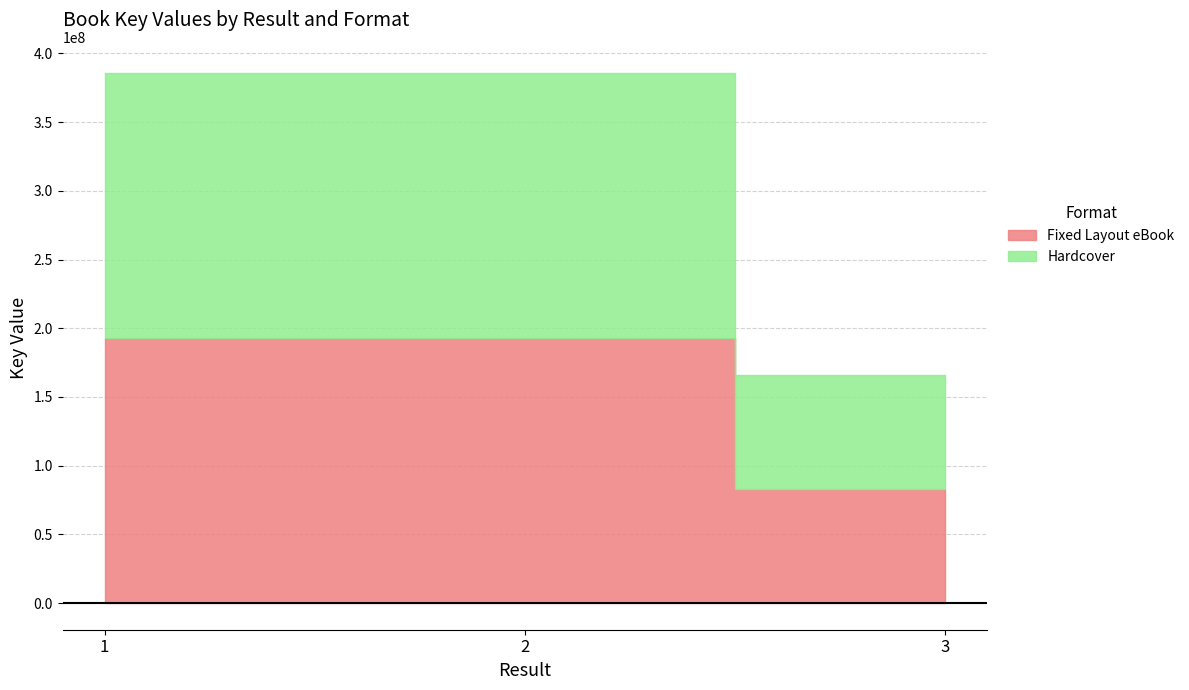

Count the number of data series in this chart.

2